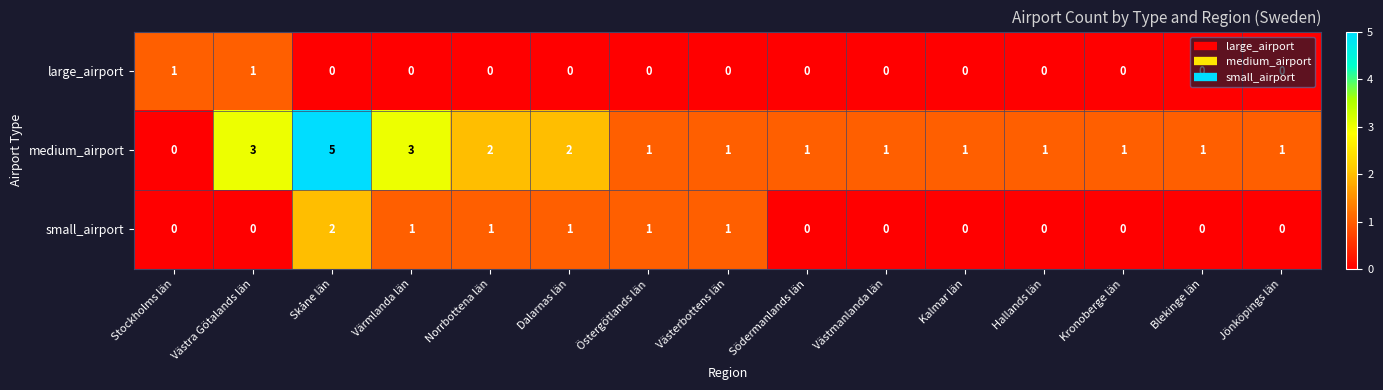

What is the sum of the medium_airport values at Hallands län and Värmlanda län?

4